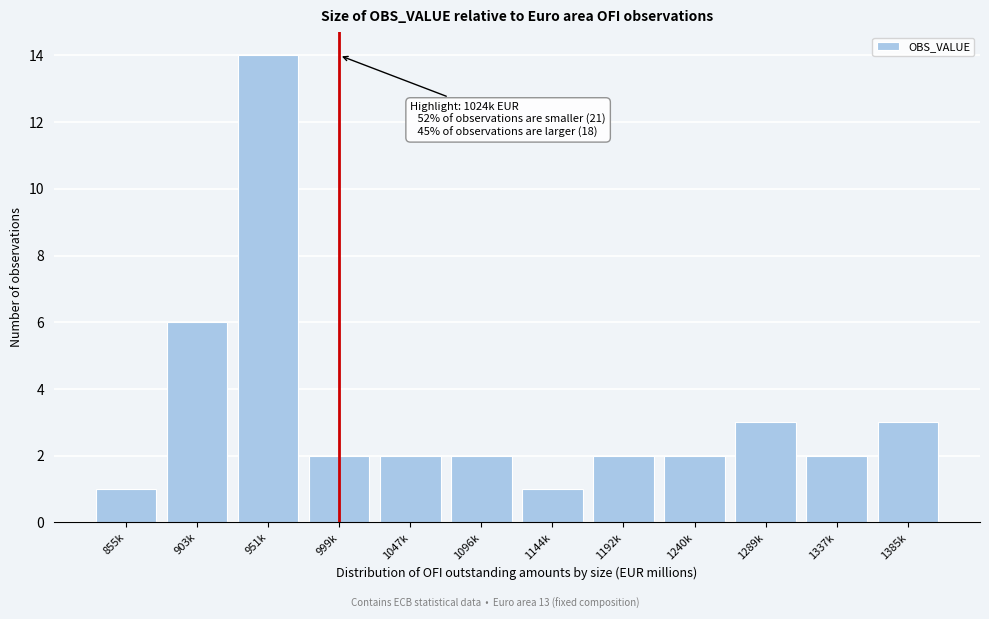

Reading left to right, what are all the values shown in this chart?

855k=1	903k=6	951k=14	999k=2	1047k=2	1096k=2	1144k=1	1192k=2	1240k=2	1289k=3	1337k=2	1385k=3